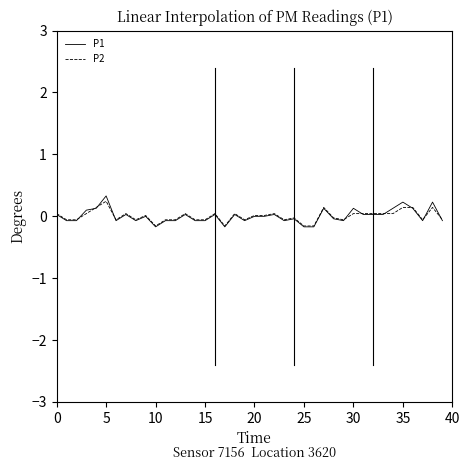

True or false: P2 has more than 1 interior local peaks.

True